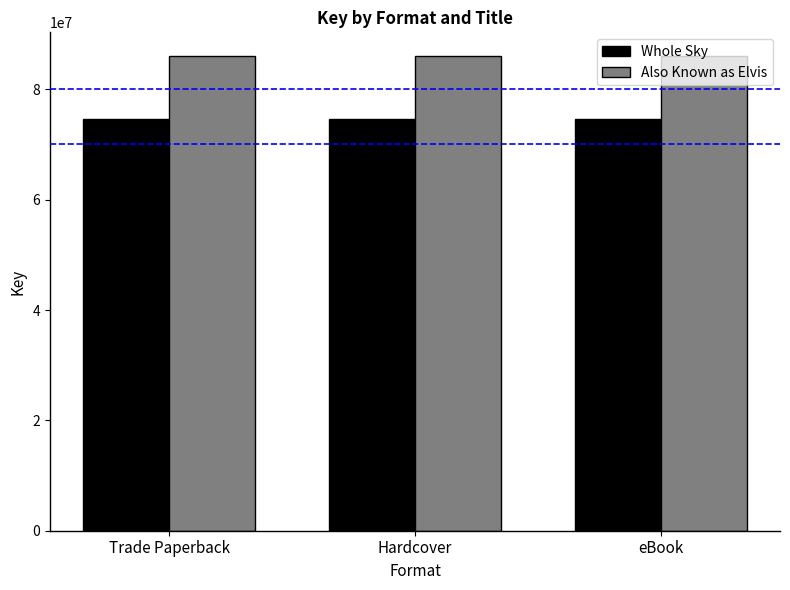

Which series has the largest total across all categories?

Also Known as Elvis